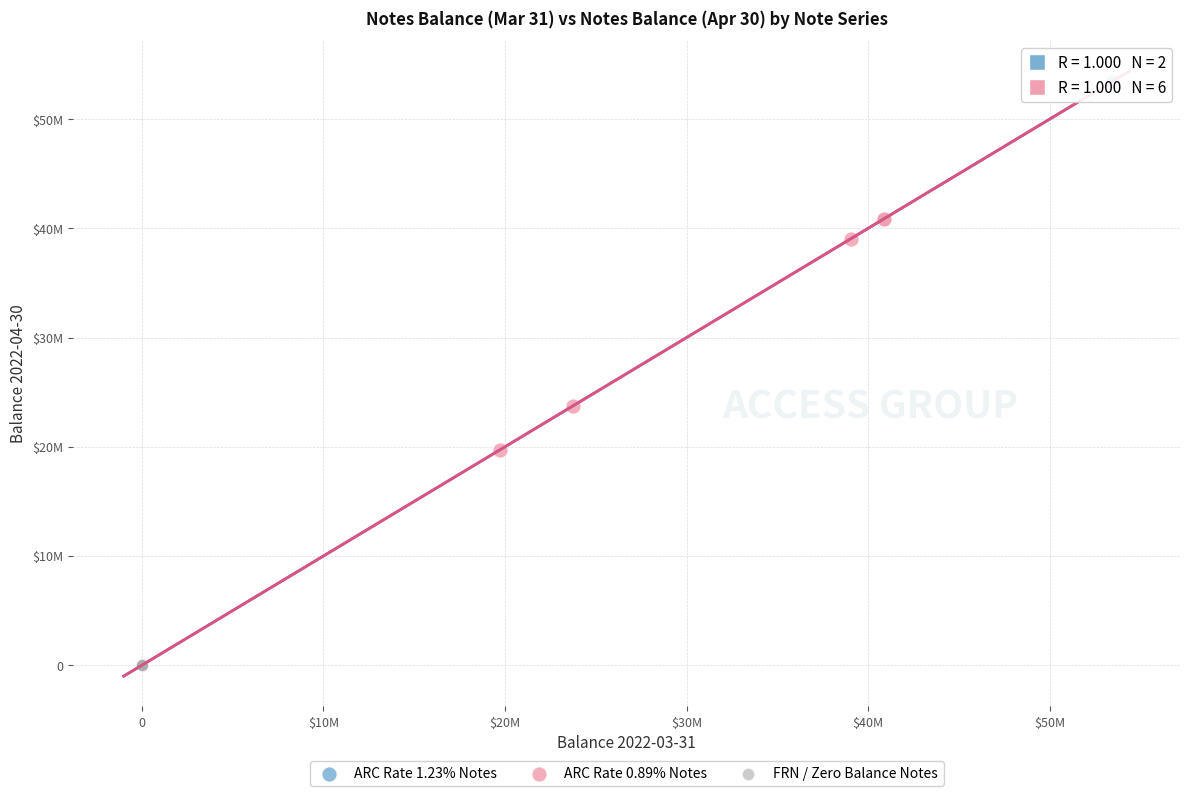

Which series reaches the minimum Y coordinate?

FRN / Zero Balance Notes